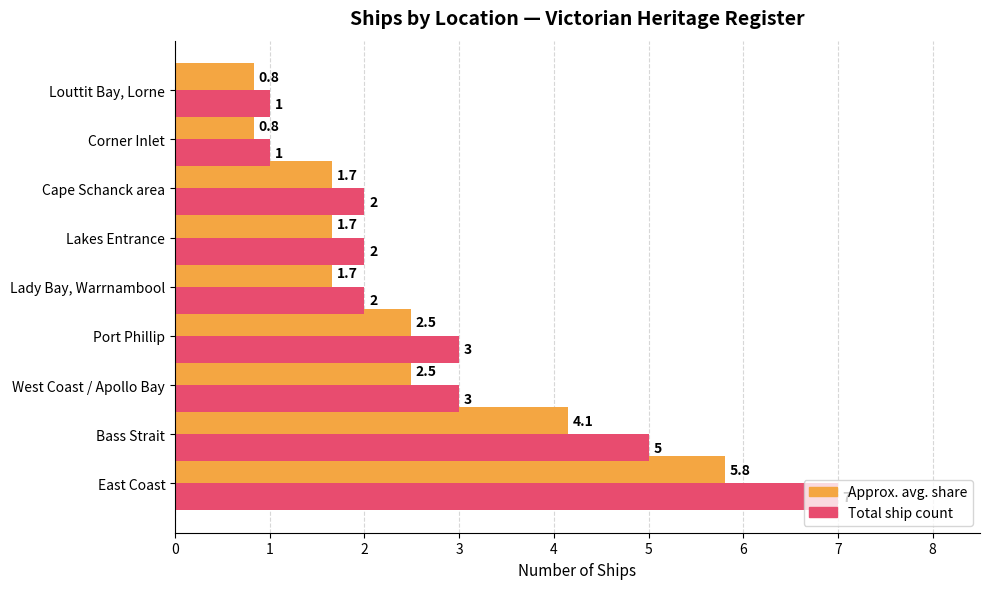

What is the smallest value displayed?

0.8